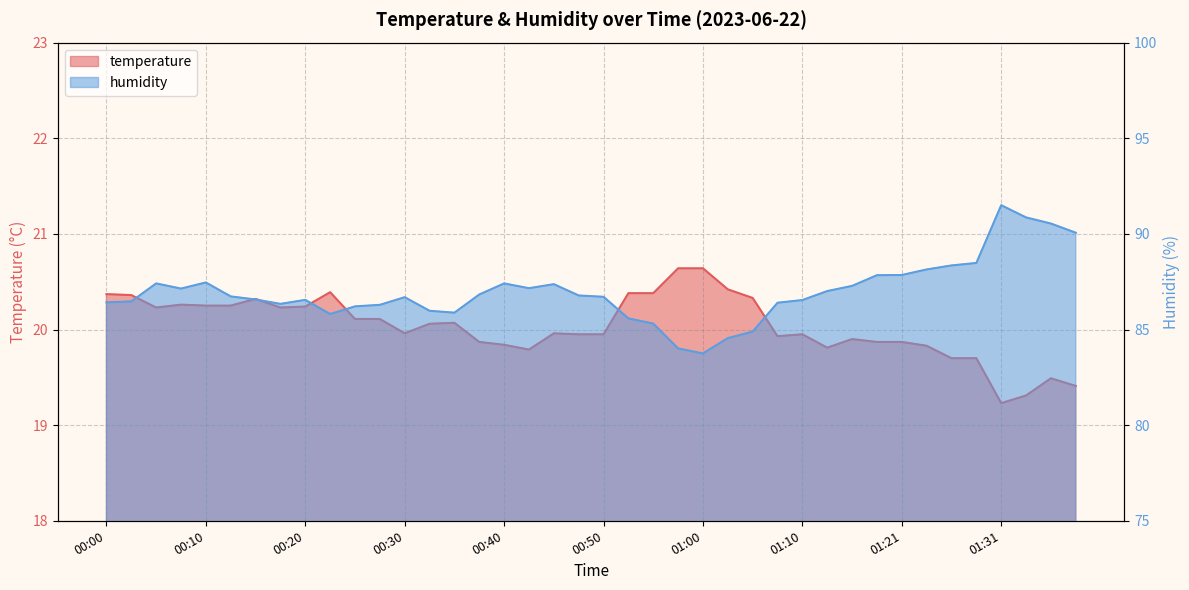

True or false: temperature and humidity cross at least once.

False